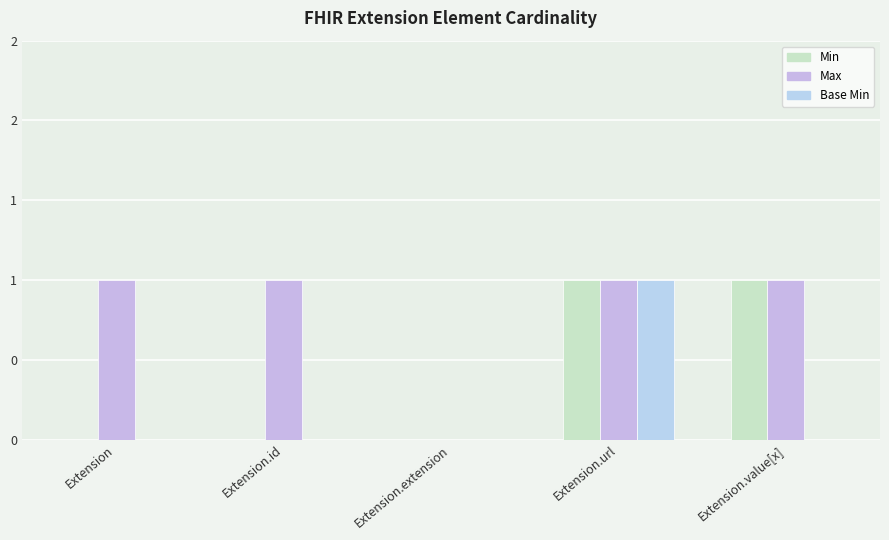

What is the approximate value of Min at Extension.value[x]?

1